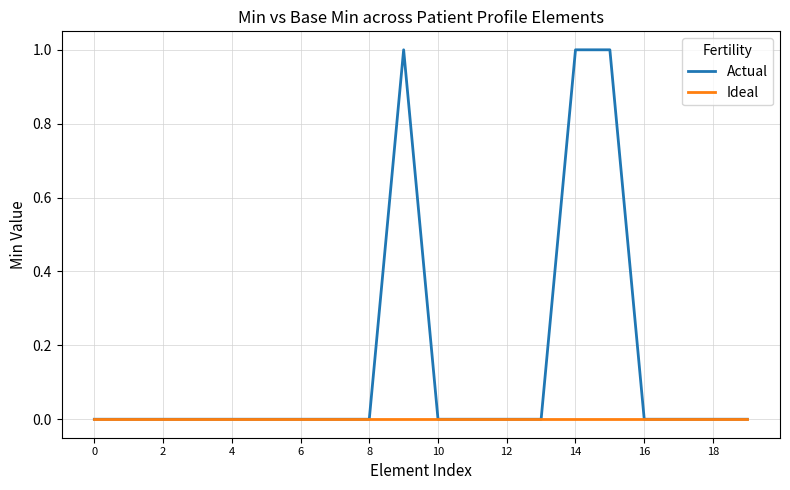

List the series in order of their peak value, lowest first.

Ideal, Actual